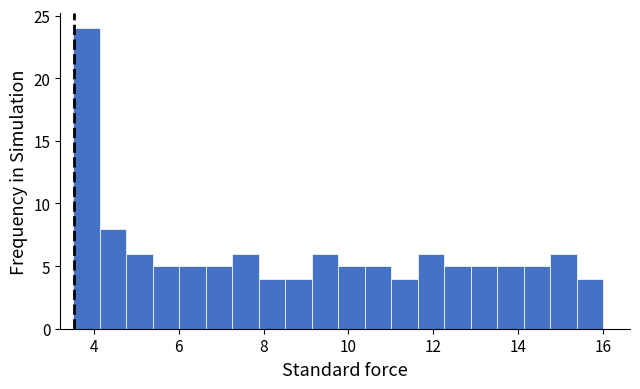

Around what value on the x-axis is the tallest bar? Give the approximate position of its centre, as read against the axis.

3.8